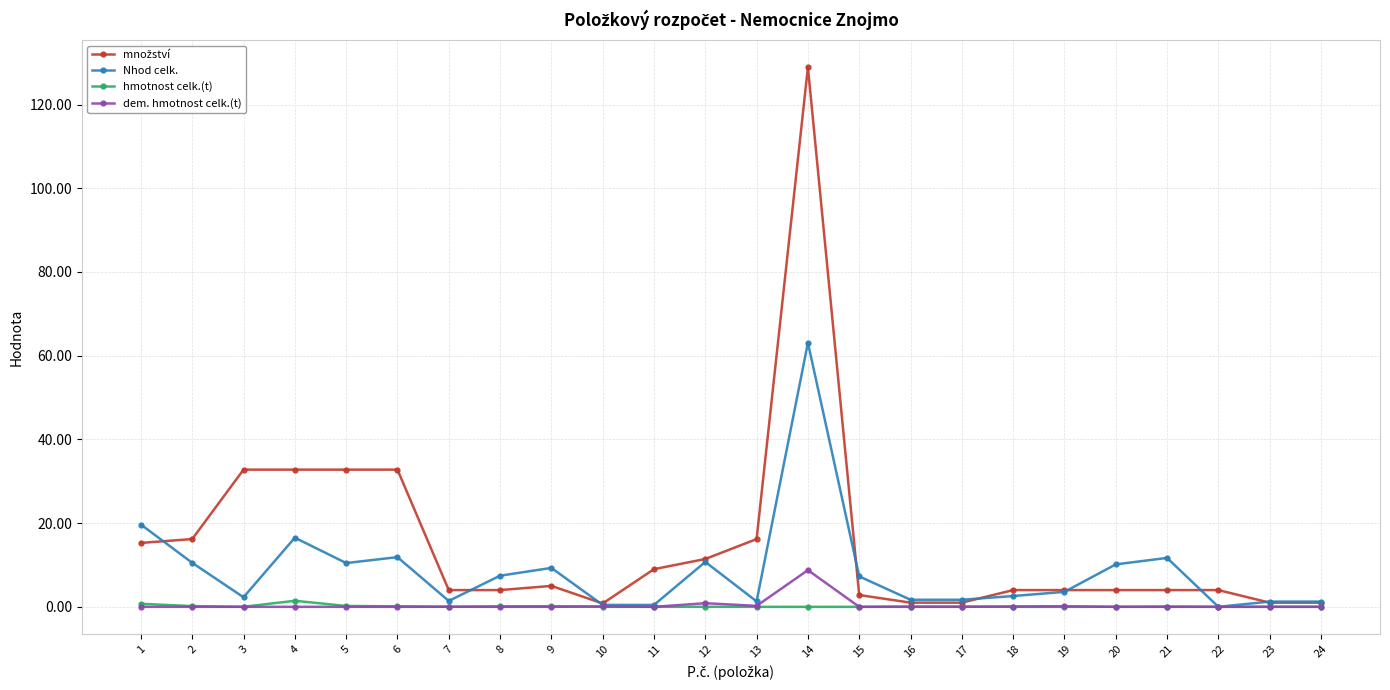

How many distinct data groups are displayed?

4